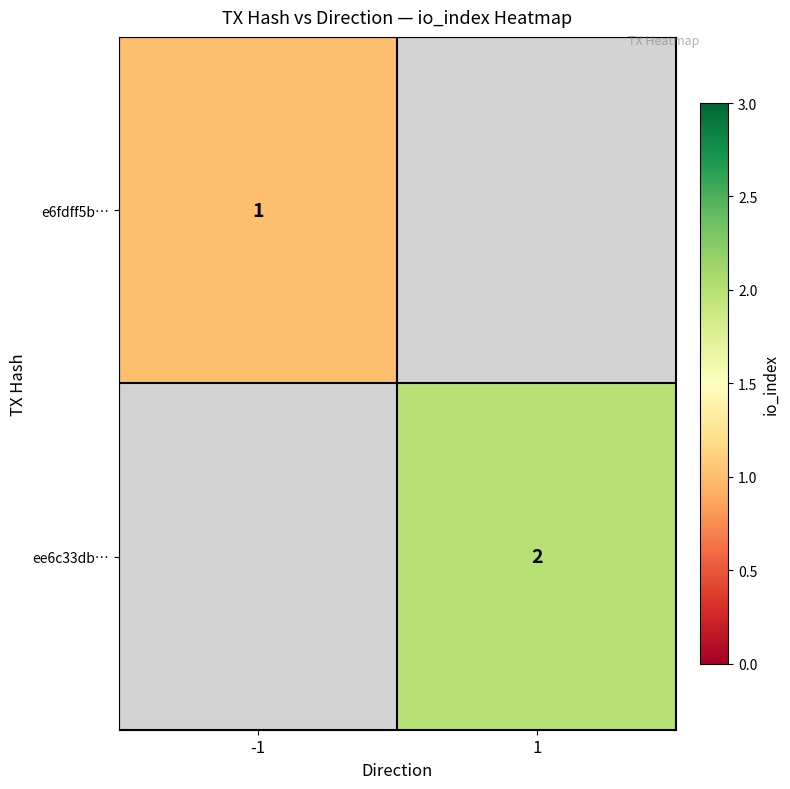

Which has a higher value, -1 or 1?

1